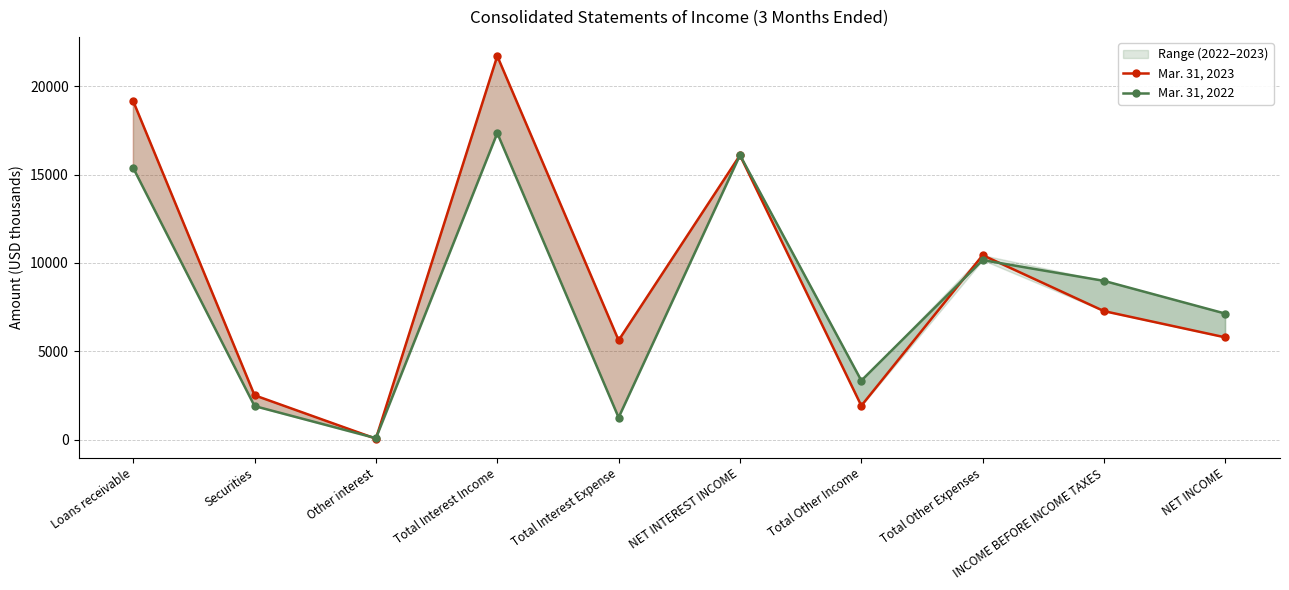

What is the average value of the Mar. 31, 2022 series?

8165